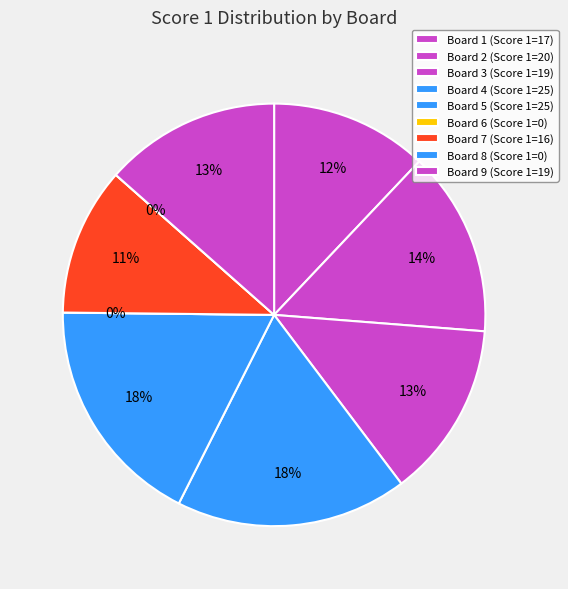

How many segments does this pie chart have?

9